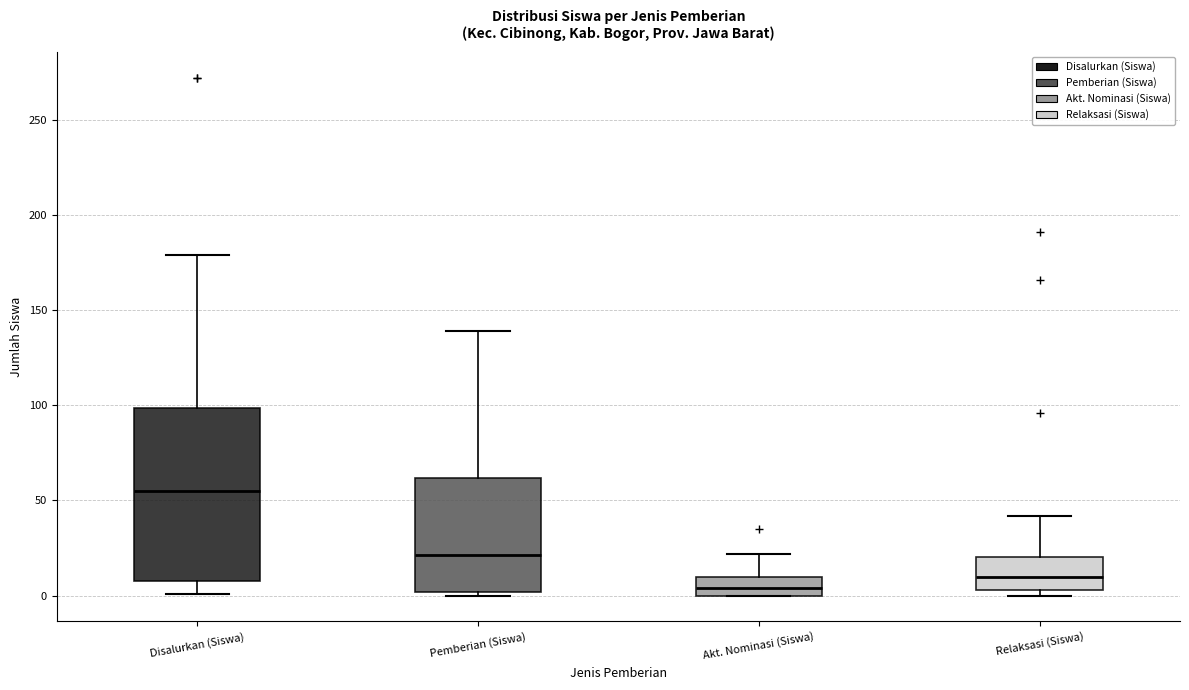

Reading left to right, read every box against the y-axis: the position of its median line, the range the box covers, and the ends of its whiskers. The values are not printed on the chart, so give them approximately, as read against the axis.

Disalurkan (Siswa): median 55, box 10 to 100, whiskers 0 to 180
Pemberian (Siswa): median 20, box 0 to 60, whiskers 0 (just below the box's lower edge) to 140
Akt. Nominasi (Siswa): median 5, box 0 to 10, whiskers 0 to 20
Relaksasi (Siswa): median 10, box 5 to 20, whiskers 0 to 40